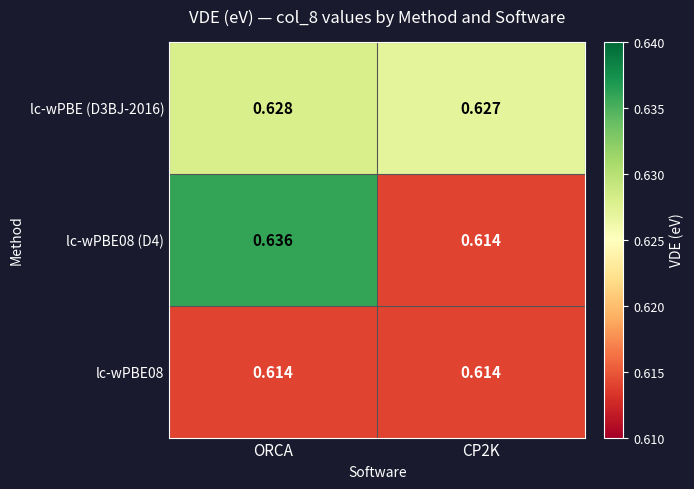

At which category is the sum across all series the highest?

ORCA